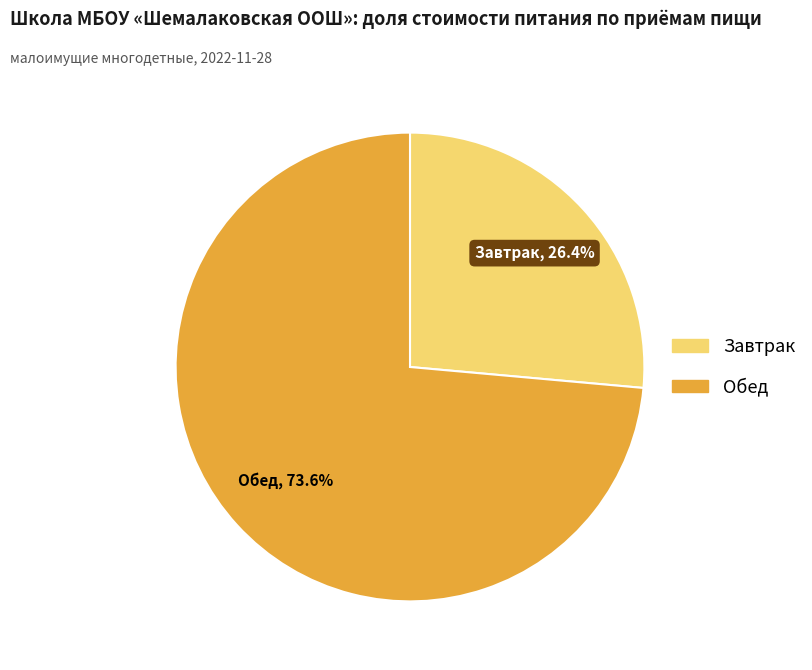

The Завтрак slice represents 26% of the pie. True or false?

True